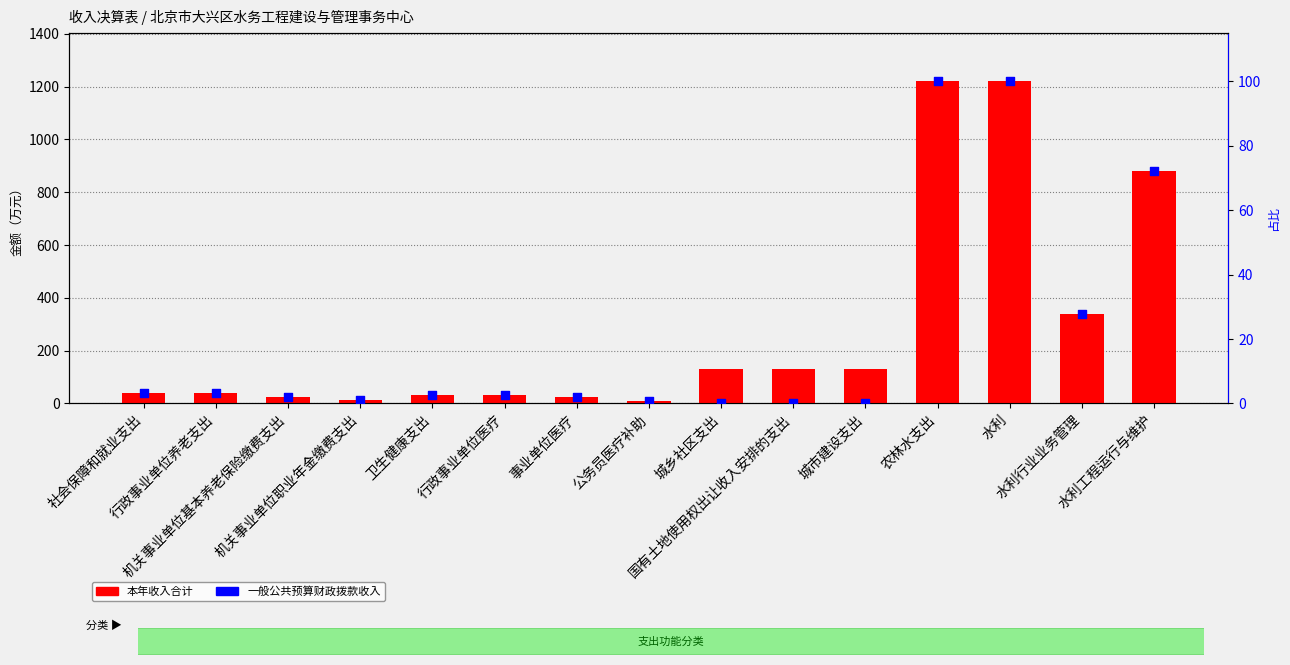

What are all the series names shown in the legend?

本年收入合计, 一般公共预算财政拨款收入（占比）